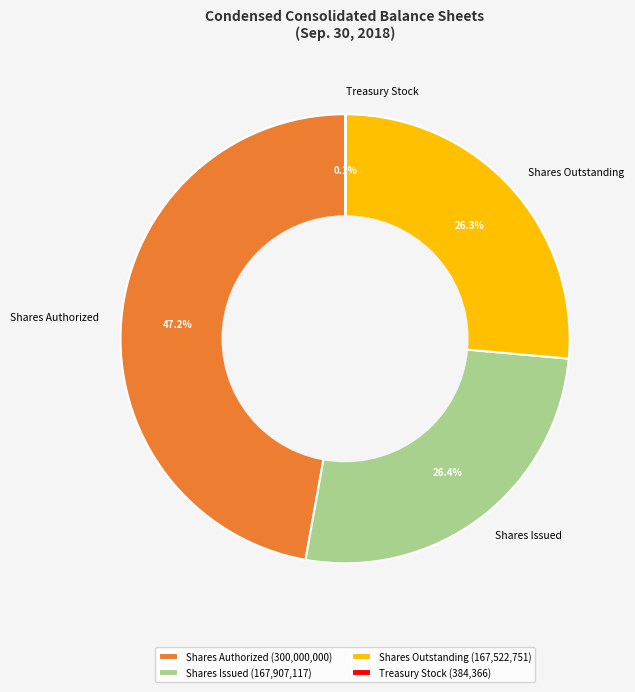

Does any single category account for the majority?

No